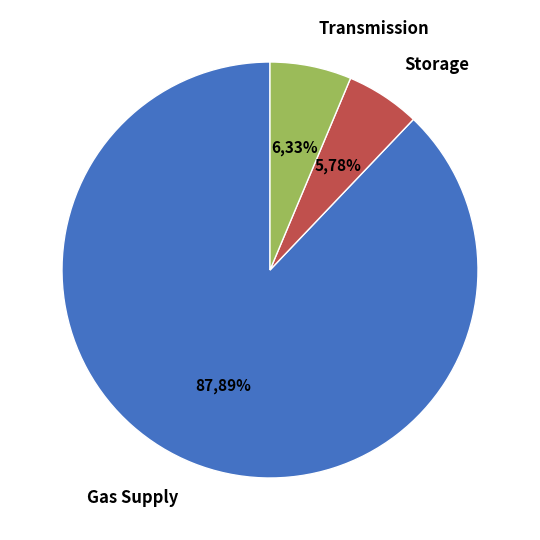

True or false: Storage accounts for 17% of the total.

False